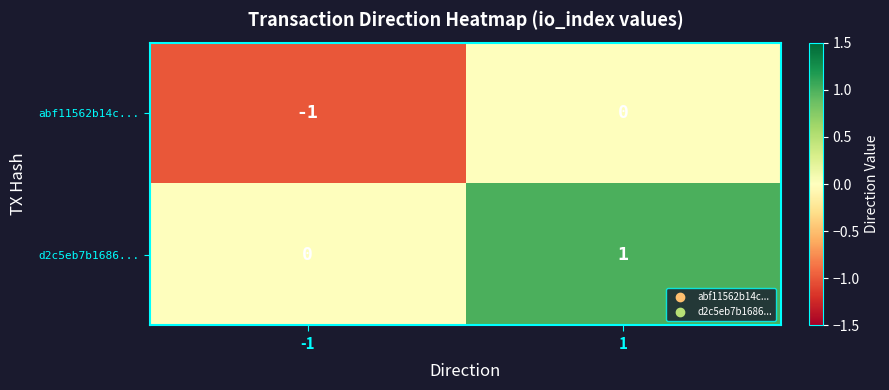

Which series has the largest total across all categories?

d2c5eb7b1686...